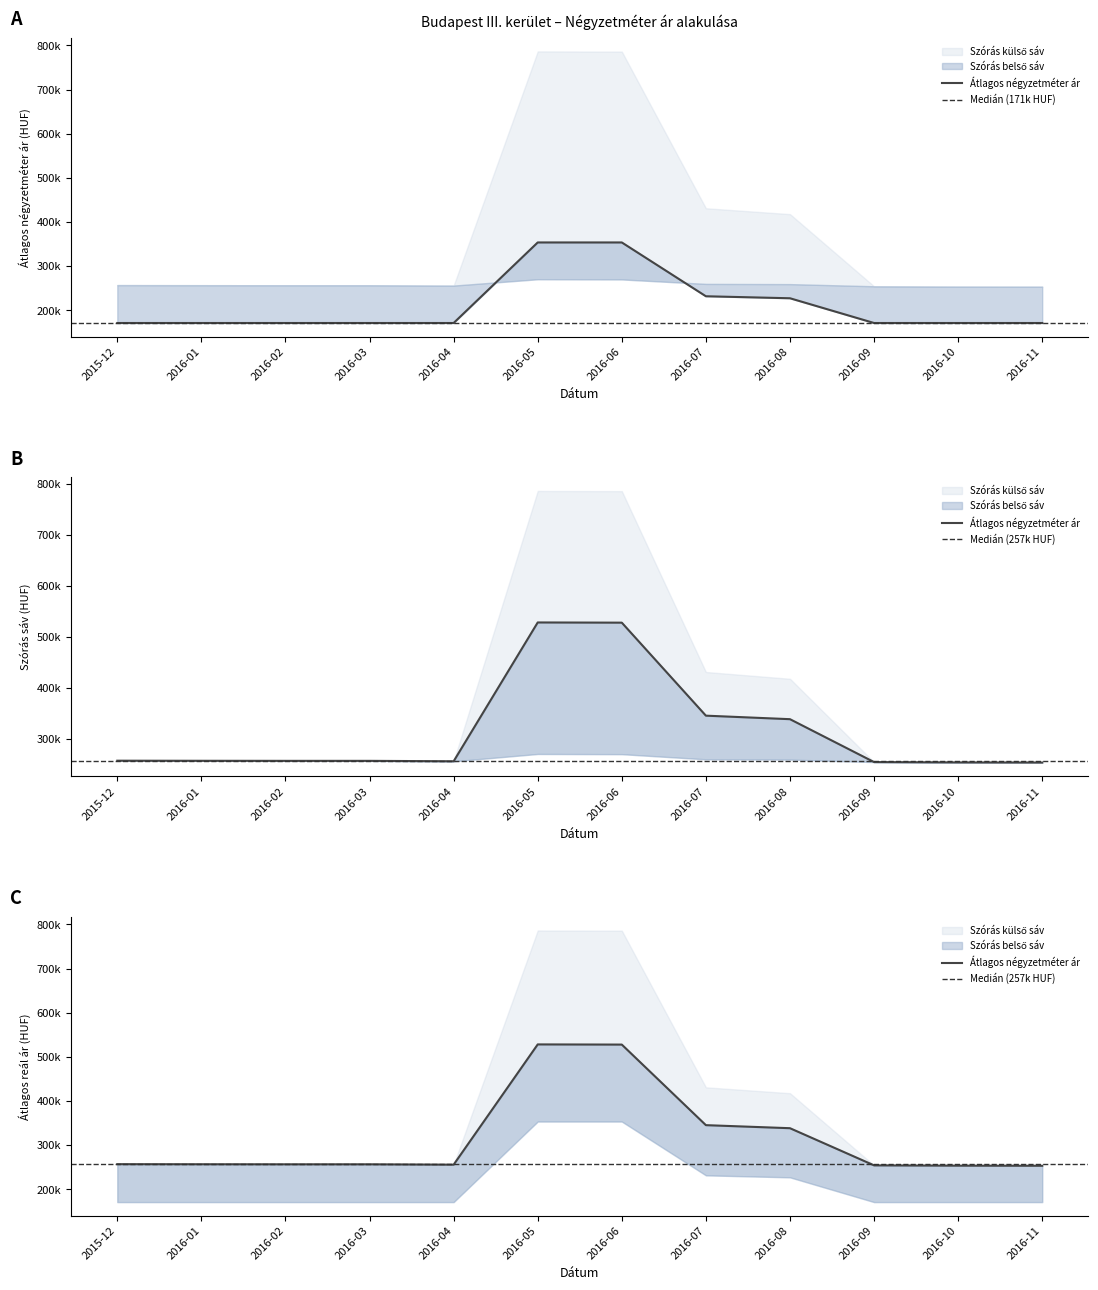

What is the difference between the maximum and second lowest values in the Szórás felső határ series?

274551